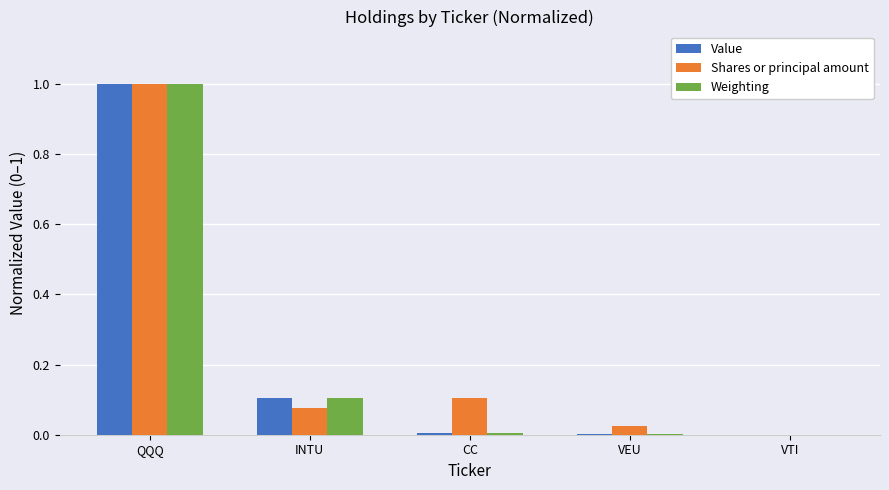

What is the total value across all series at QQQ?

3.0